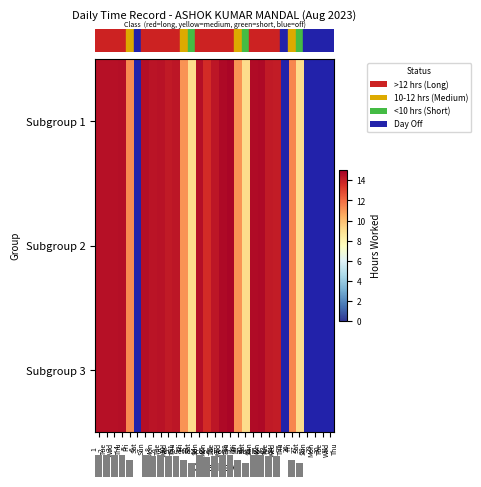

What is the maximum value shown in the chart?

14.8